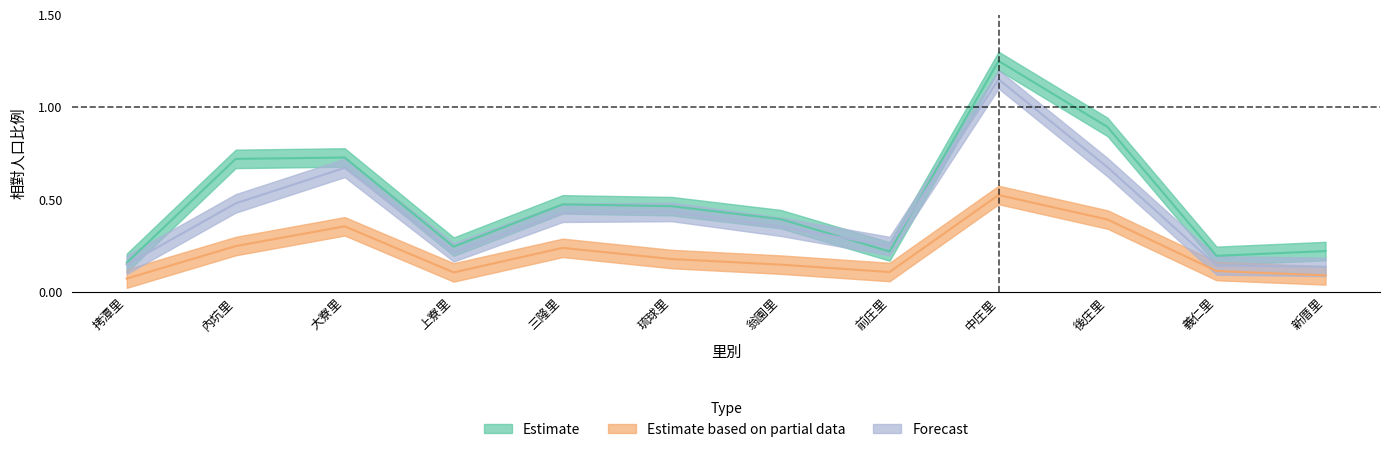

True or false: 25-29歲 and 65-69歲 cross at least once.

False